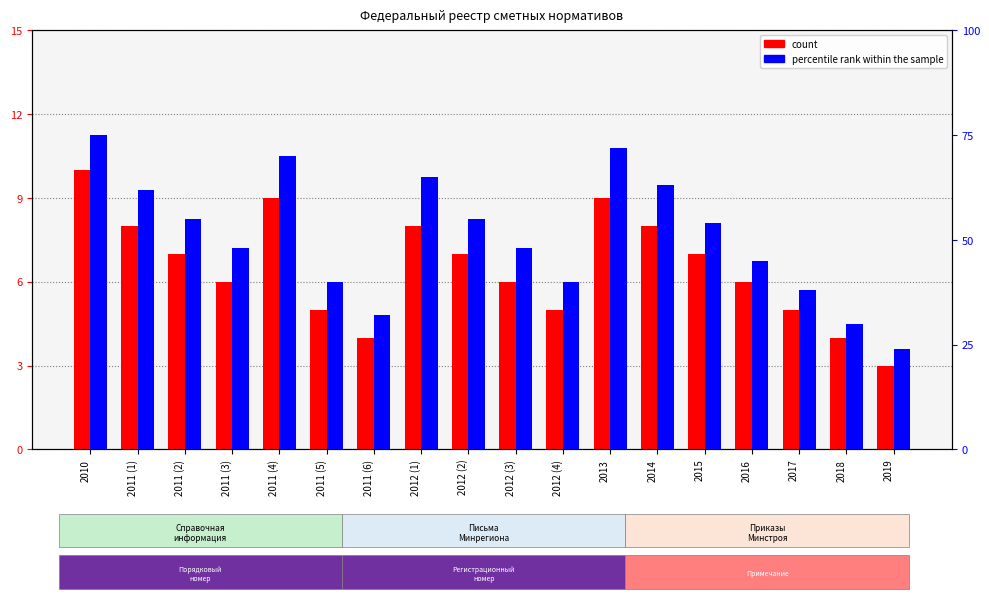

At which label does percentile rank within the sample reach its minimum?

2019